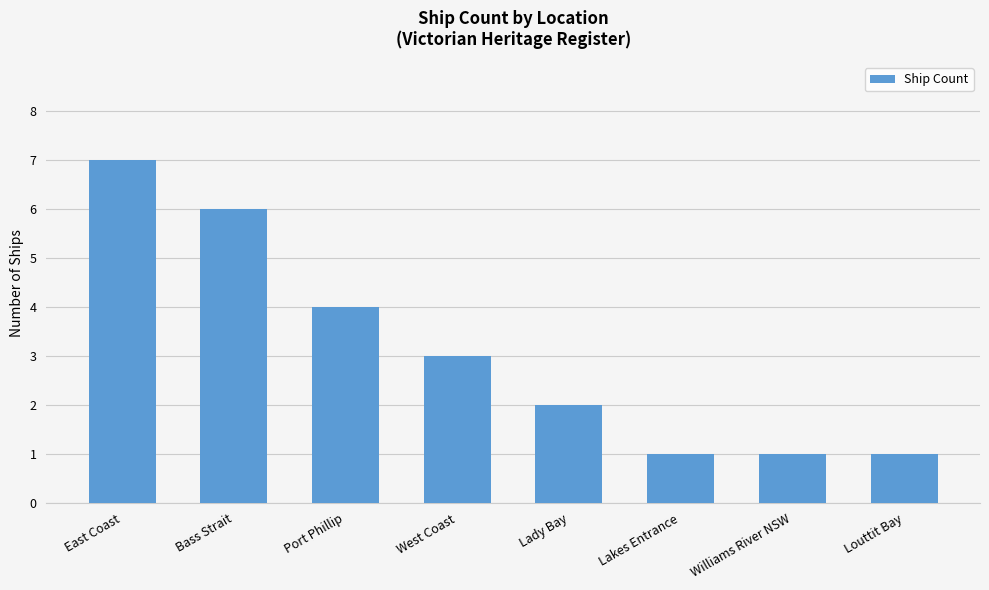

What is the label of the 4th bar from the right?

Lady Bay